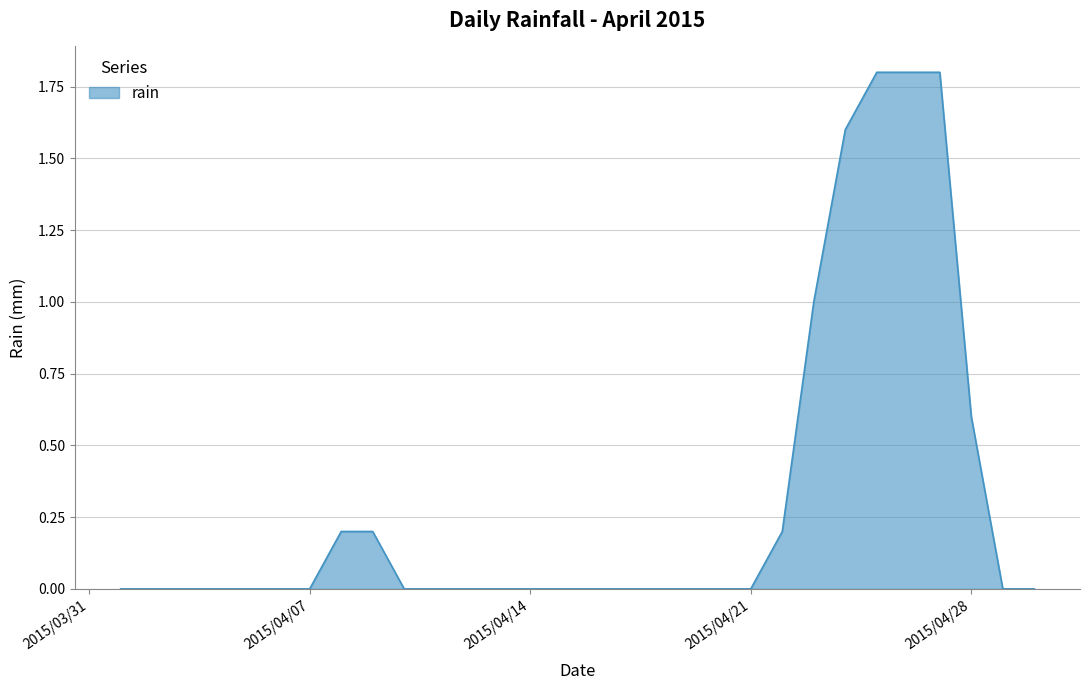

What is the greatest value displayed?

1.8